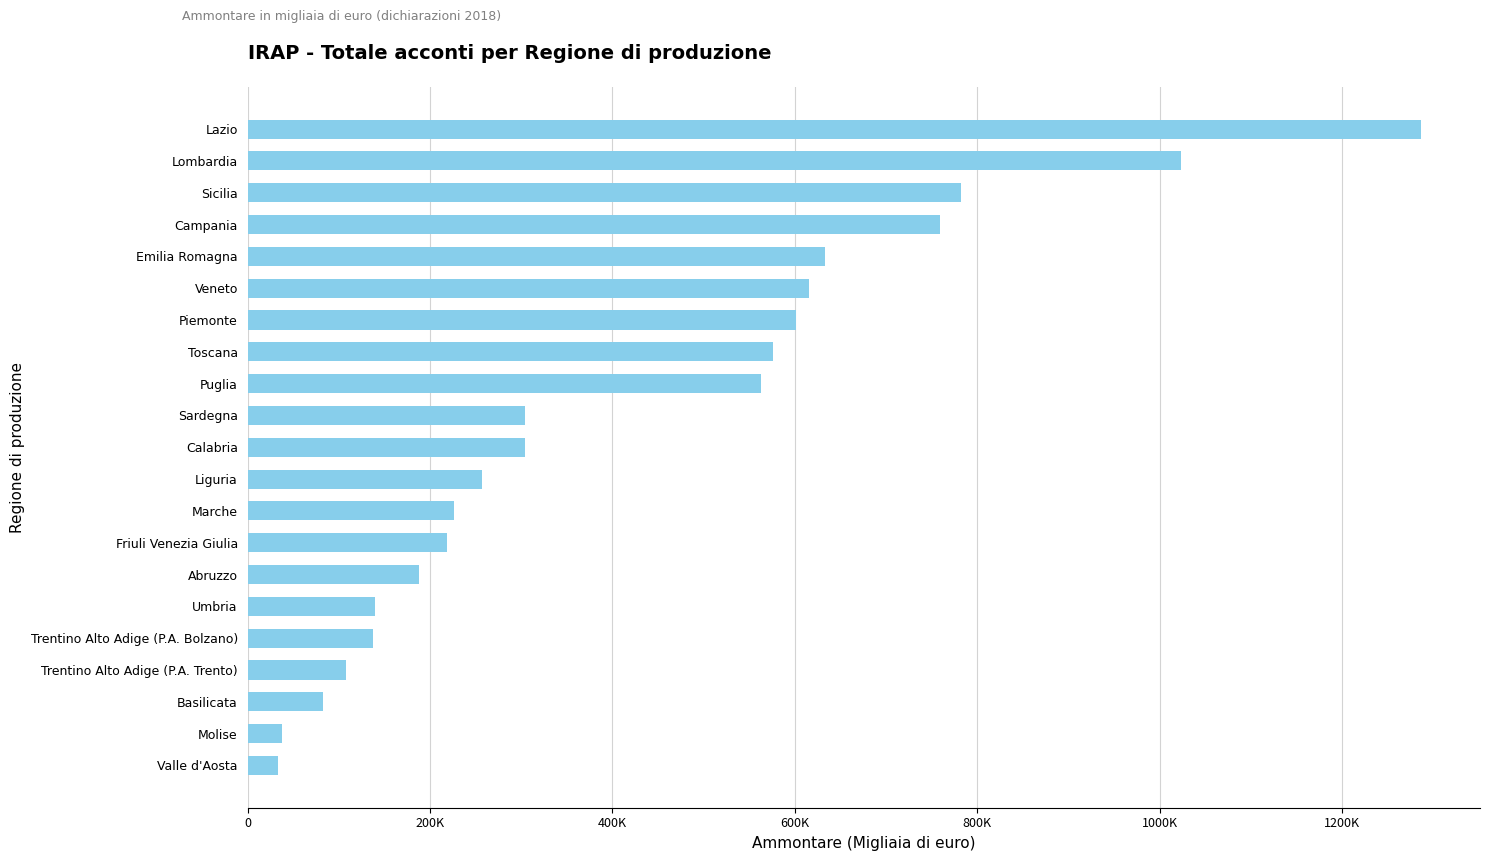

What is the average value?

422889